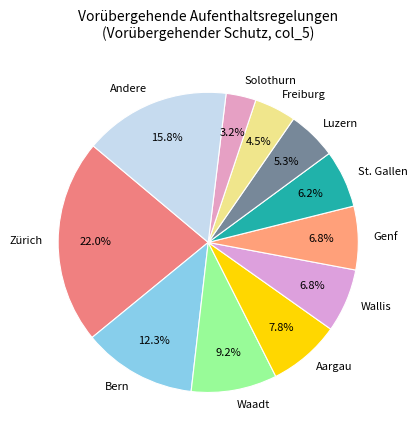

What portion of the pie excludes Solothurn?

96.8%